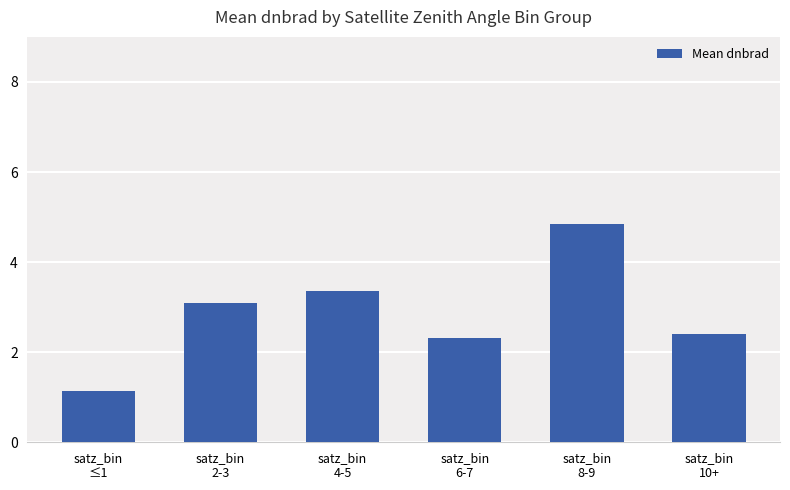

Reading left to right, extract all data points from this chart.

satz_bin
≤1=1.1	satz_bin
2-3=3.1	satz_bin
4-5=3.4	satz_bin
6-7=2.3	satz_bin
8-9=4.8	satz_bin
10+=2.4